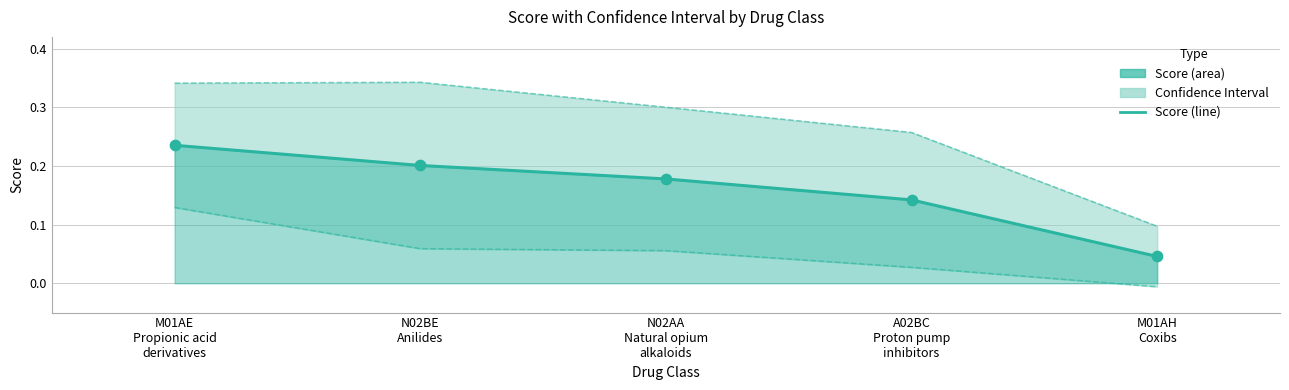

What is the total value across all series at M01AH
Coxibs?

0.2